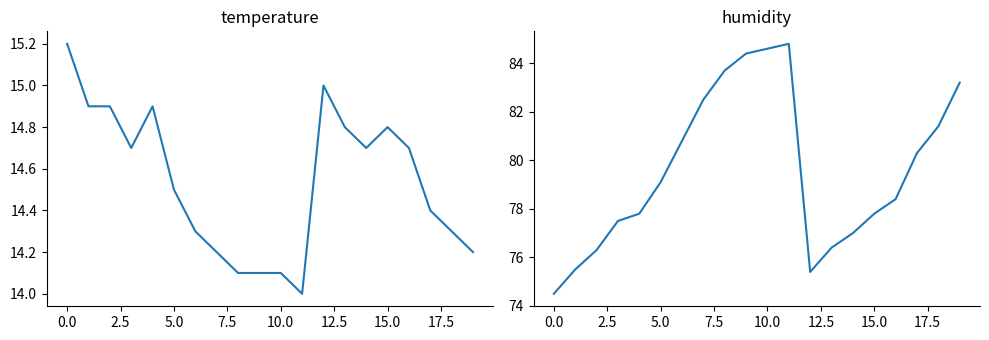

How many interior local valleys does the temperature series have?

3